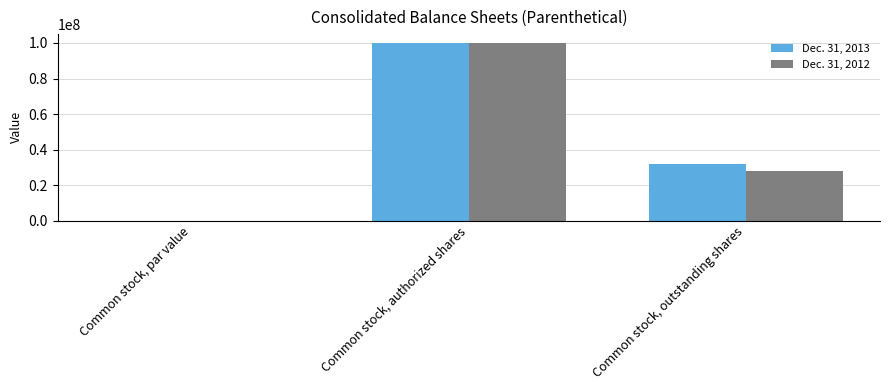

How many distinct data groups are displayed?

2